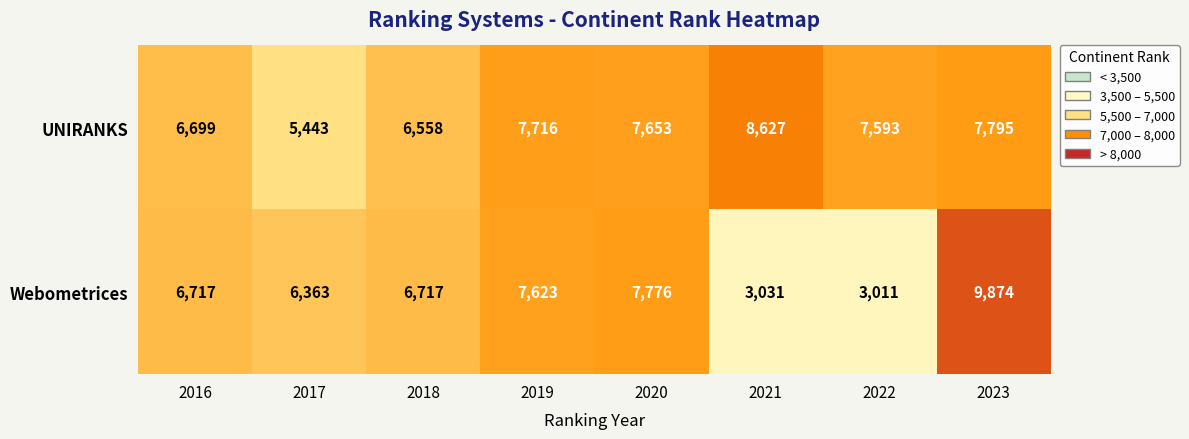

Reading left to right, transcribe all the data shown in this chart.

UNIRANKS: 2016=6699	2017=5443	2018=6558	2019=7716	2020=7653	2021=8627	2022=7593	2023=7795
Webometrices: 2016=6717	2017=6363	2018=6717	2019=7623	2020=7776	2021=3031	2022=3011	2023=9874